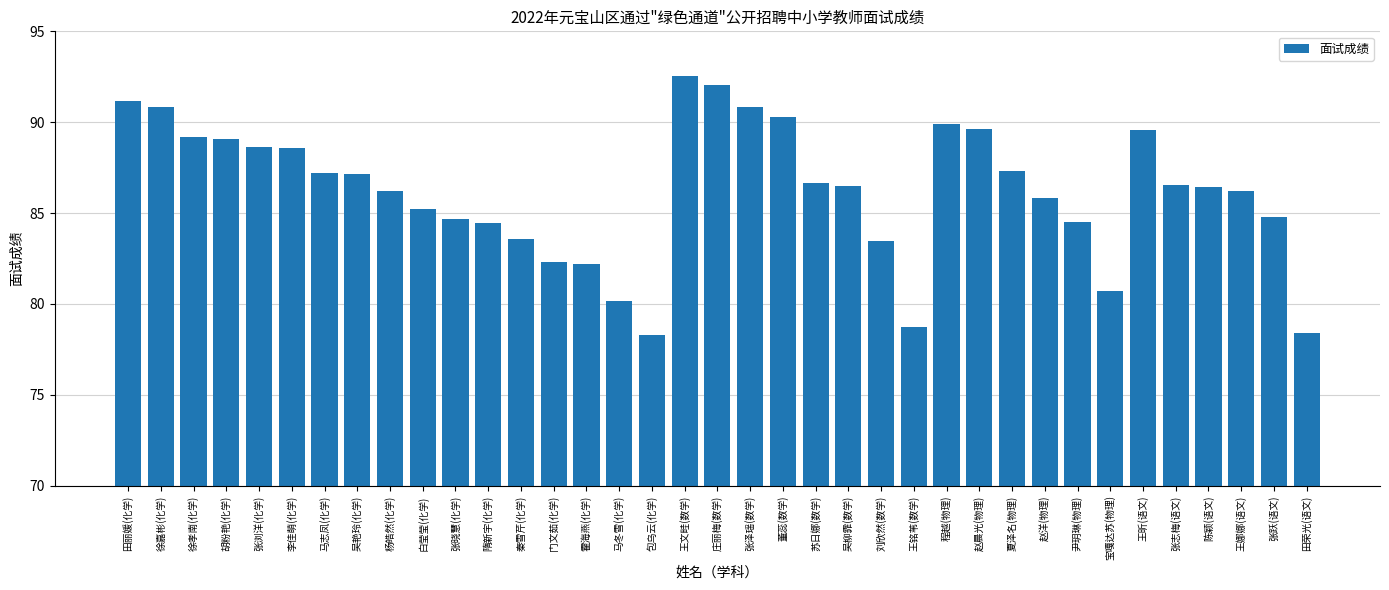

What is the average value?

86.2